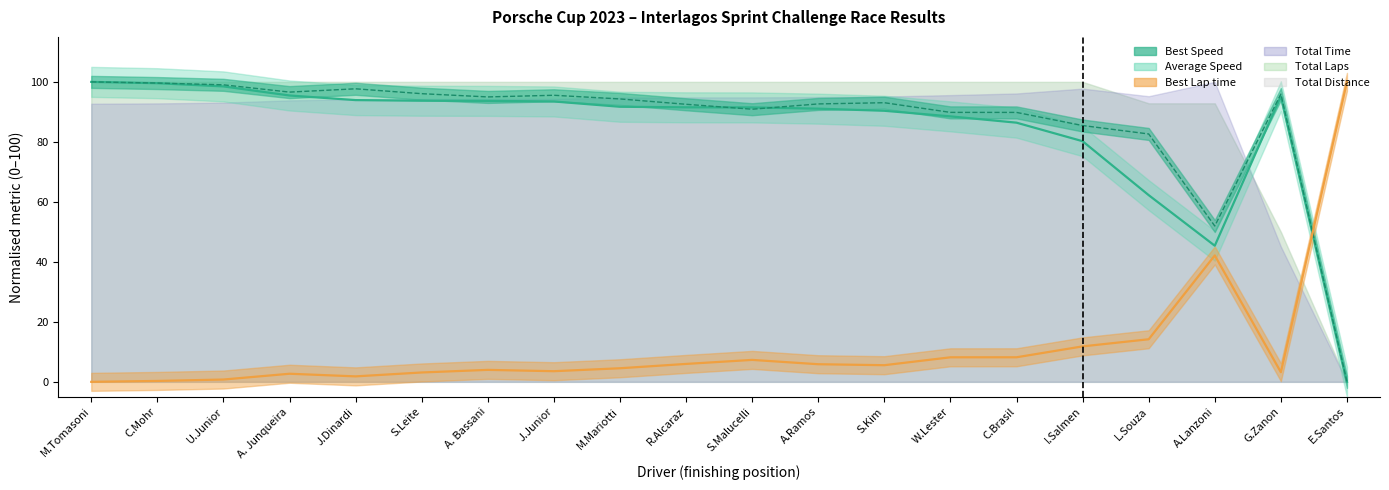

Reading left to right, transcribe all the data shown in this chart.

Best Lap time: M.Tomasoni=0.0	C.Mohr=0.3	U.Junior=0.8	A. Junqueira=2.7	J.Dinardi=1.8	S.Leite=3.1	A. Bassani=4.0	J.Junior=3.6	M.Mariotti=4.5	R.Alcaraz=6.0	S.Malucelli=7.3	A.Ramos=5.9	S.Kim=5.6	W.Lester=8.2	C.Brasil=8.2	I.Salmen=11.8	L.Souza=14.2	A.Lanzoni=42.1	G.Zanon=3.2	E.Santos=100.0
Best Speed: M.Tomasoni=100.0	C.Mohr=99.6	U.Junior=99.0	A. Junqueira=96.6	J.Dinardi=97.7	S.Leite=96.1	A. Bassani=95.0	J.Junior=95.5	M.Mariotti=94.3	R.Alcaraz=92.5	S.Malucelli=90.9	A.Ramos=92.7	S.Kim=93.1	W.Lester=89.8	C.Brasil=89.8	I.Salmen=85.5	L.Souza=82.6	A.Lanzoni=52.0	G.Zanon=95.9	E.Santos=0.0
Average Speed: M.Tomasoni=100.0	C.Mohr=99.6	U.Junior=98.5	A. Junqueira=95.5	J.Dinardi=93.9	S.Leite=93.7	A. Bassani=93.7	J.Junior=93.5	M.Mariotti=91.7	R.Alcaraz=91.5	S.Malucelli=91.5	A.Ramos=91.1	S.Kim=90.4	W.Lester=88.5	C.Brasil=86.4	I.Salmen=80.2	L.Souza=62.2	A.Lanzoni=45.4	G.Zanon=95.2	E.Santos=0.0